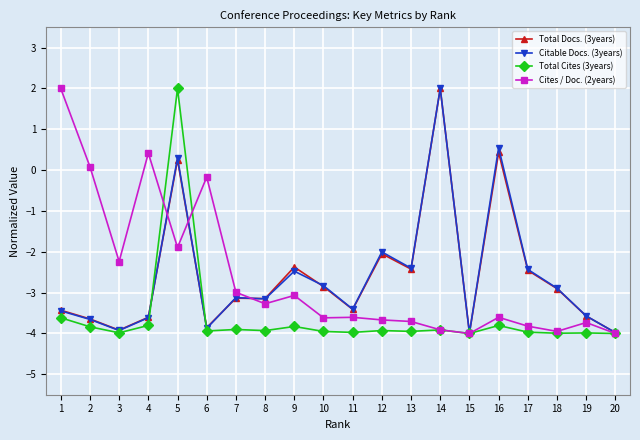

What is the smallest value displayed?

-4.0